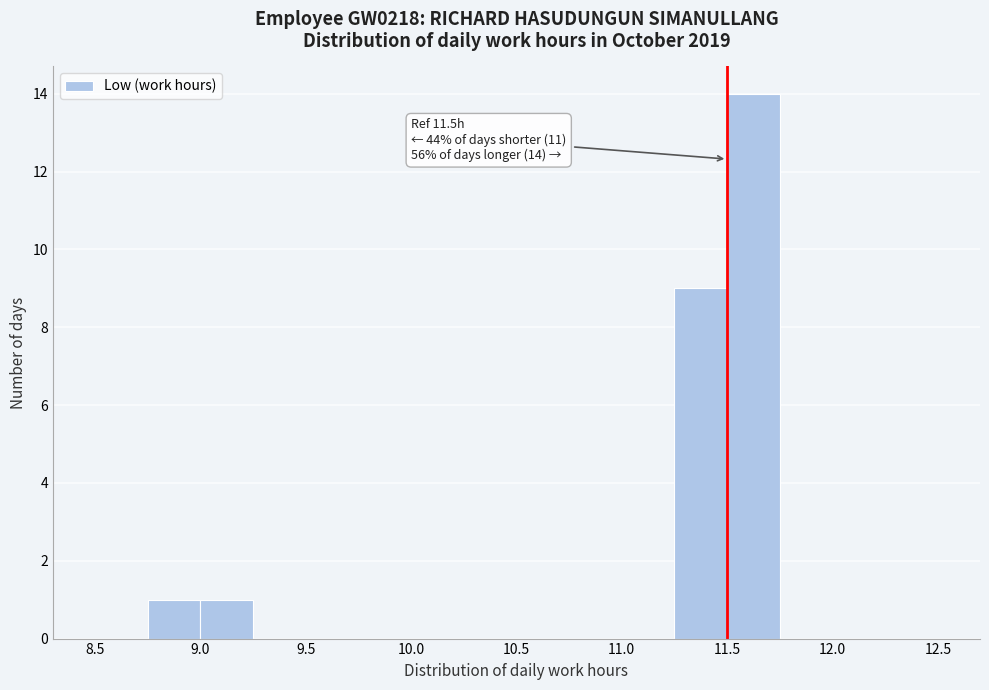

Which range on the x-axis has the tallest bar?

11.50 to 11.75